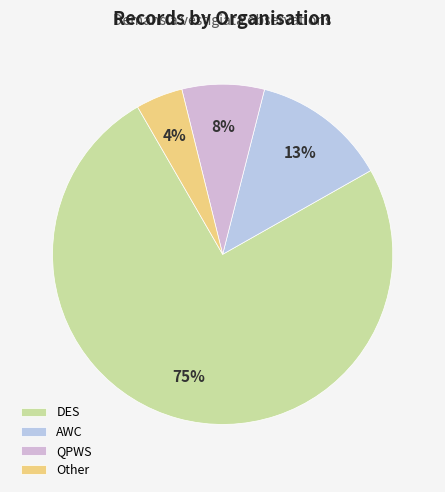

Does Other represent more than half of the total?

No